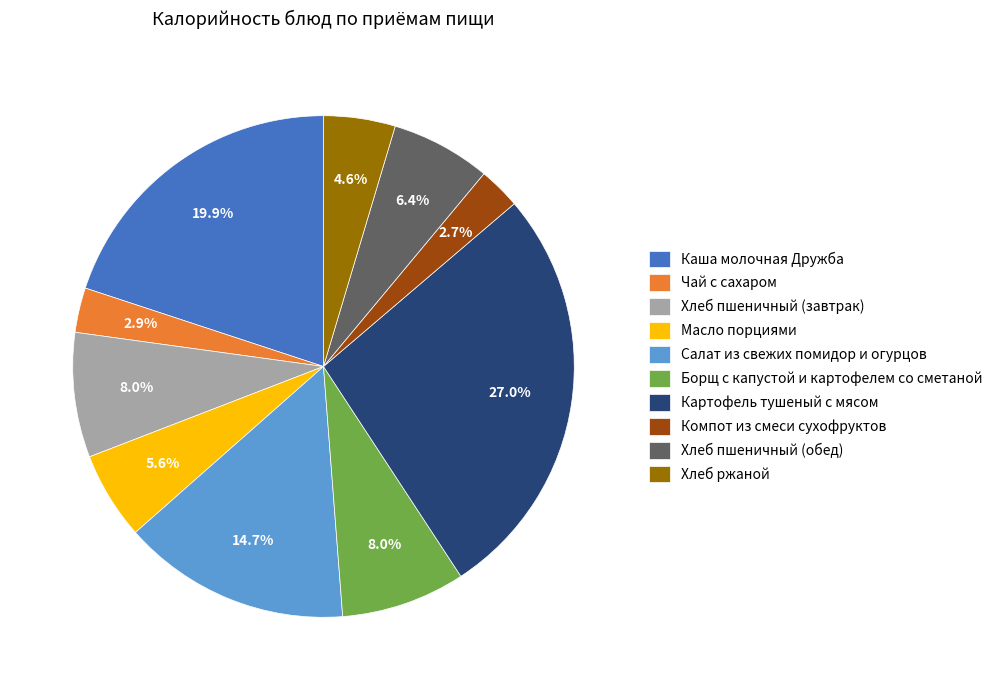

Which category has the biggest portion of the pie?

Картофель тушеный с мясом